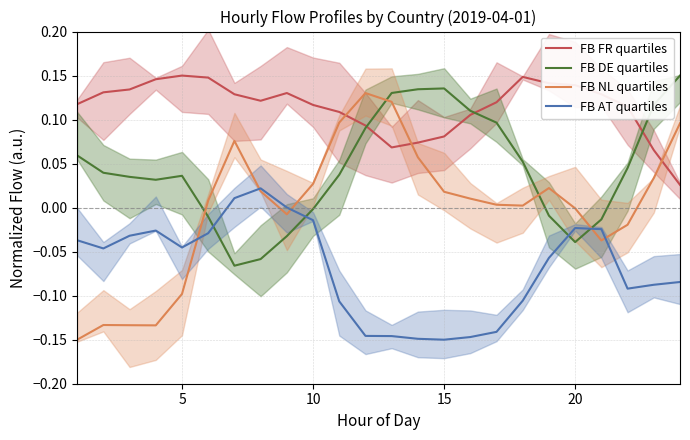

True or false: FB DE quartiles and FB NL quartiles cross at least once.

True